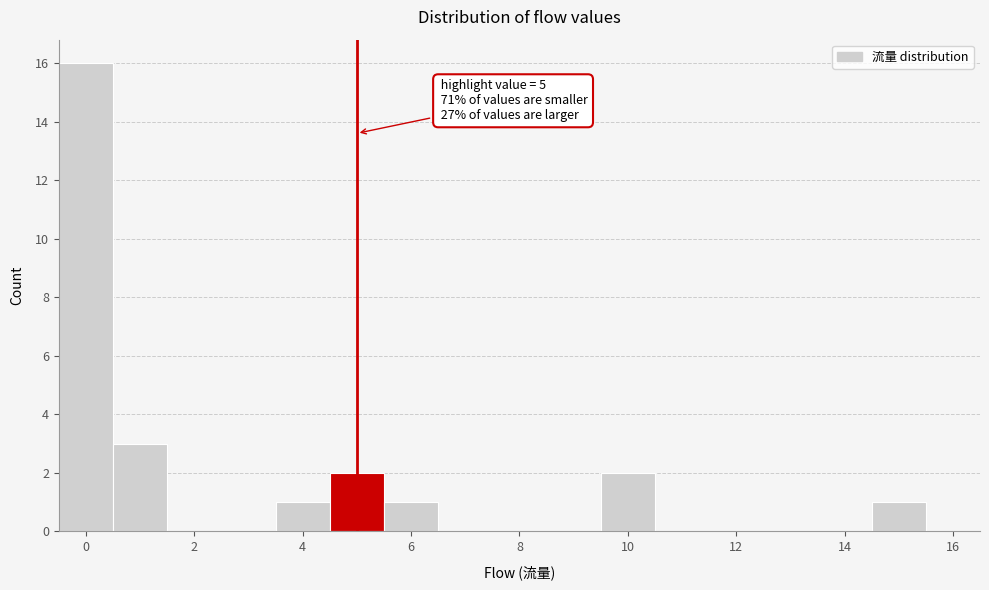

Which range on the x-axis has the tallest bar?

-0.5 to 0.5